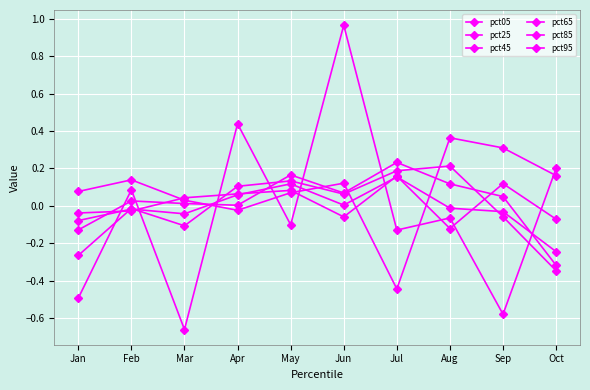

What is the sum of all pct45 values?

0.2